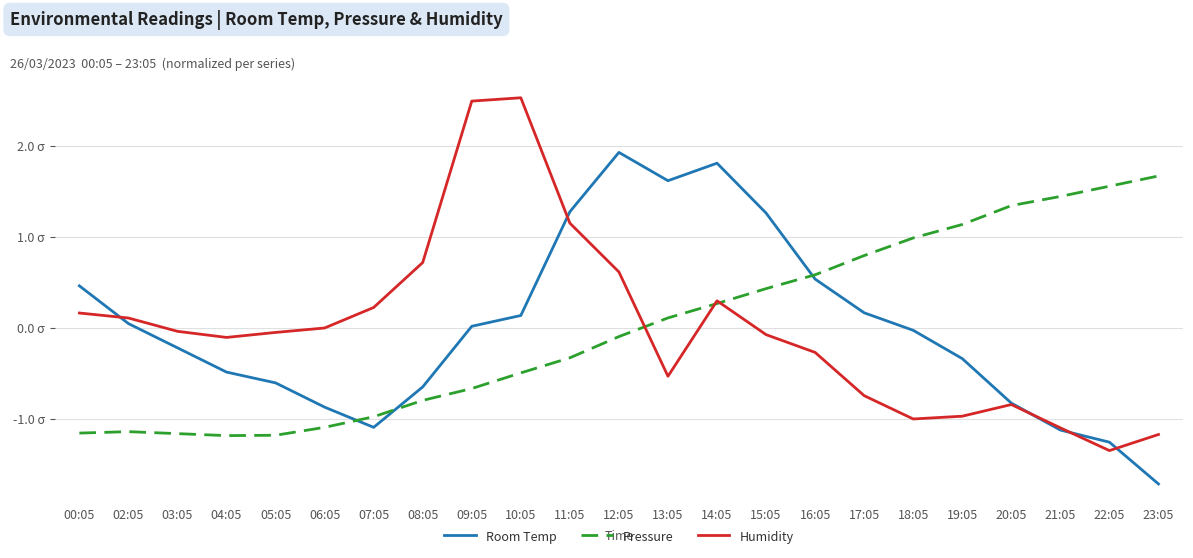

Which category has the lowest value in the Room Temp series?

23:05